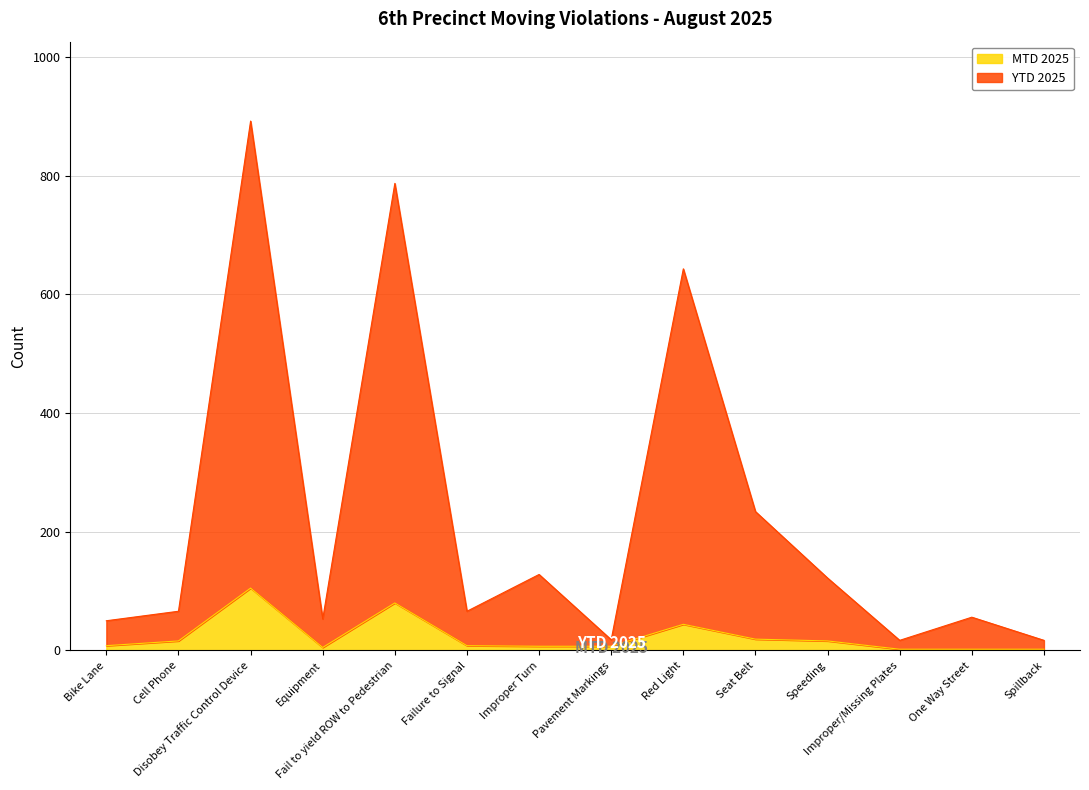

True or false: MTD 2025 and YTD 2025 cross at least once.

False